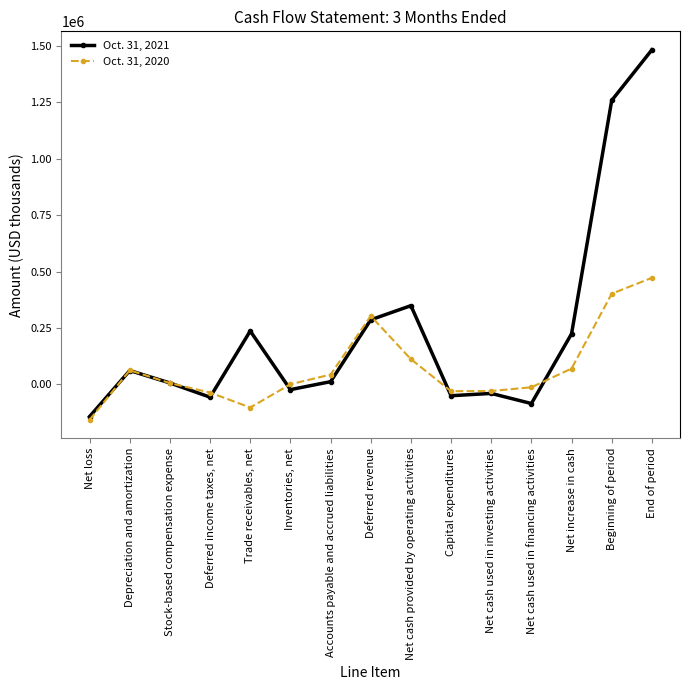

Does the chart have visible grid lines?

No